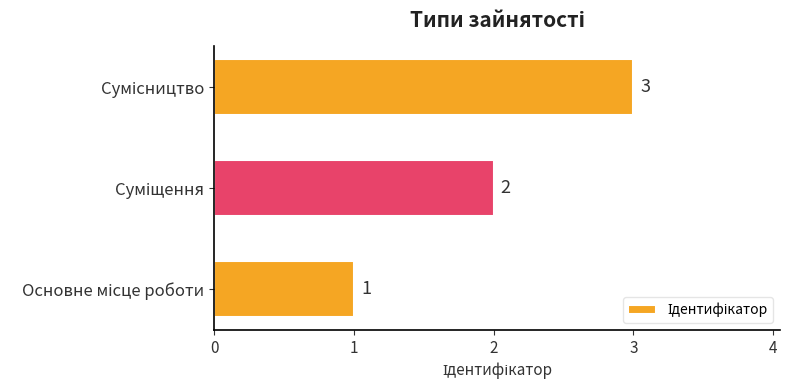

What is the greatest value displayed?

3